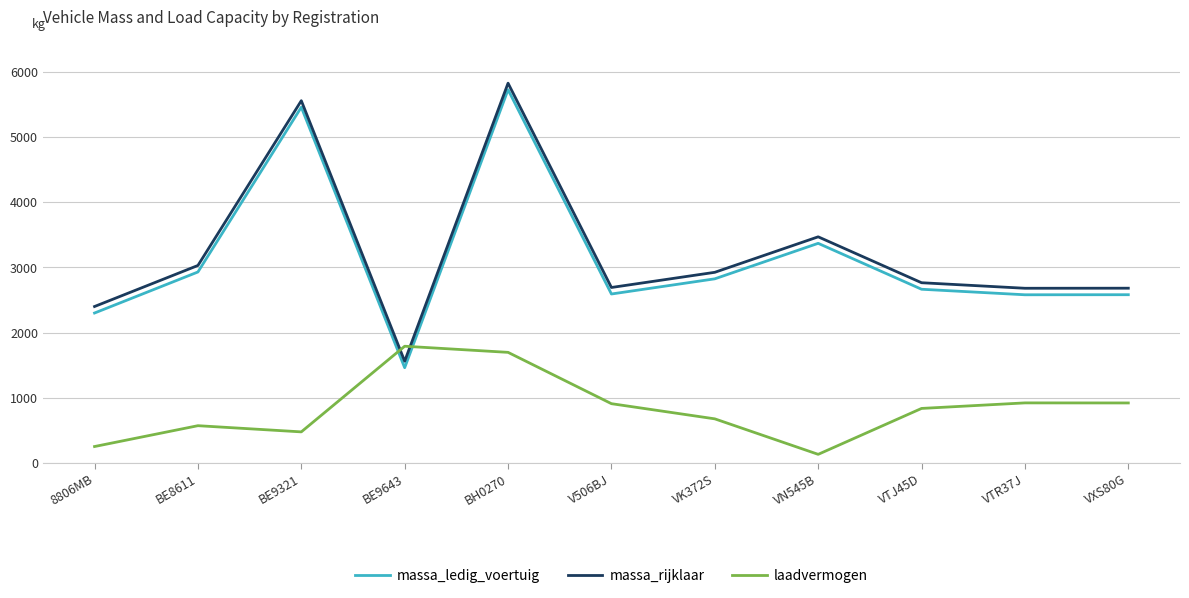

The massa_rijklaar series shows 1560 at BE9643. True or false?

True